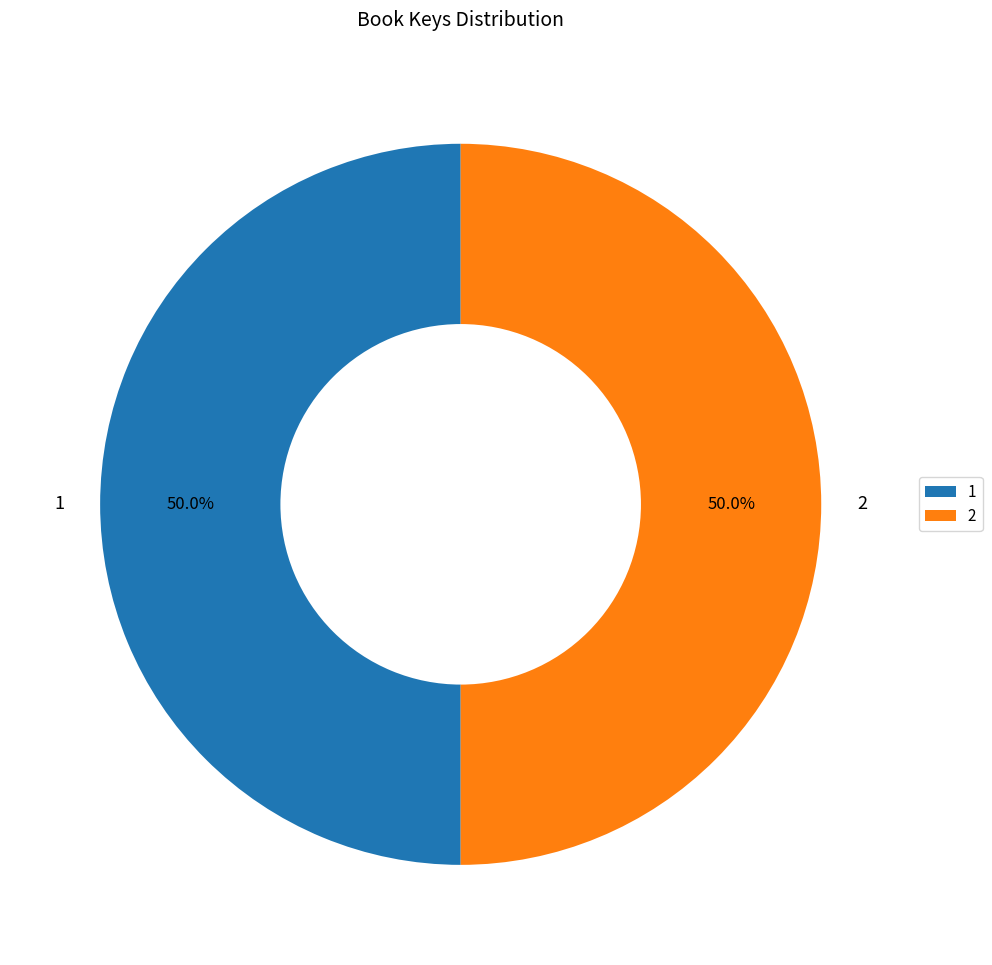

What percentage is the 2 slice, to the nearest percent?

50%